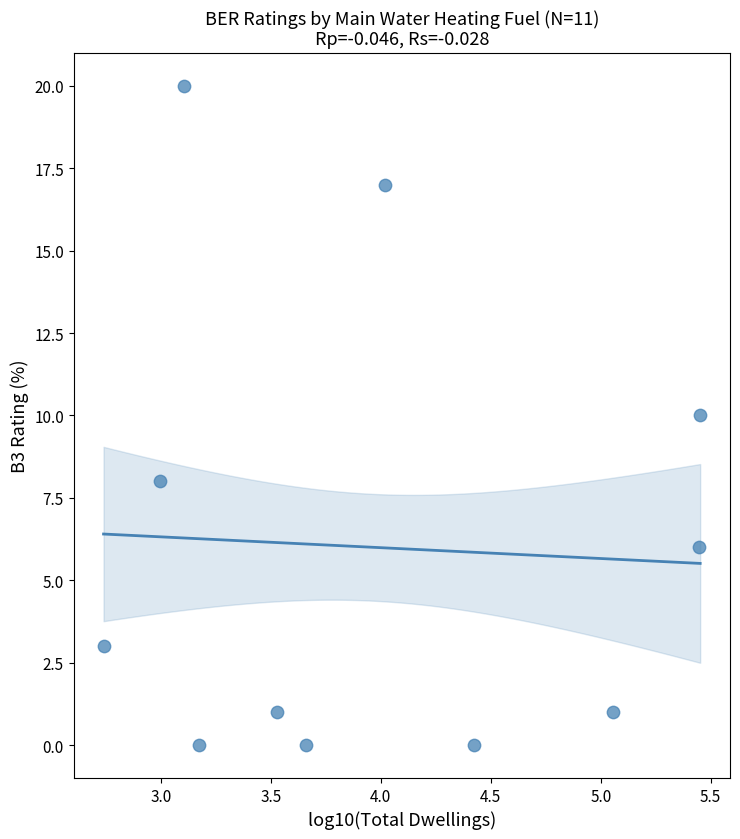

What is the range of Y values (max minus min)?

20